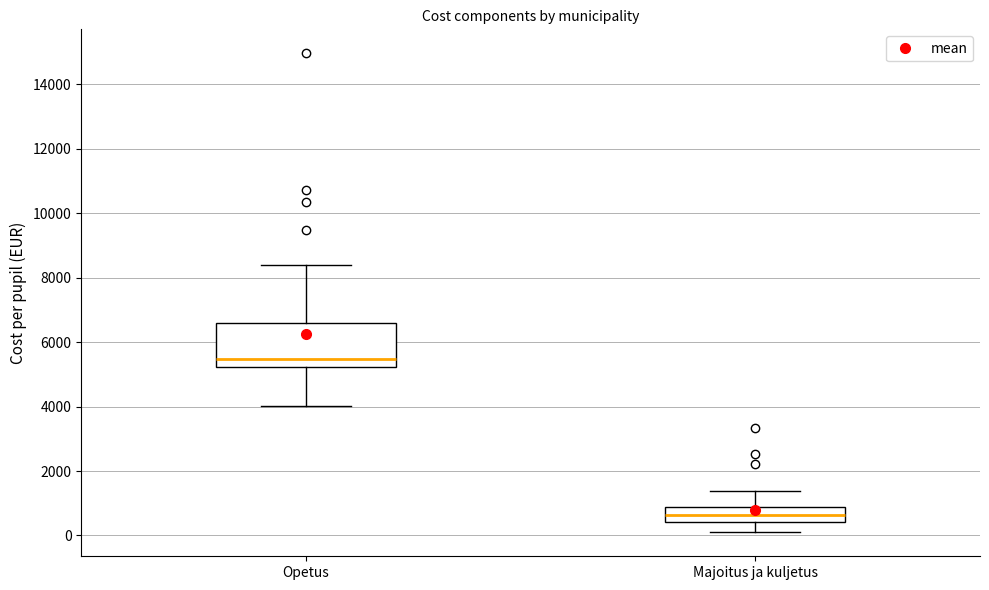

Reading left to right, transcribe this box plot: for each box, give where its median line is, the range the box spans, and where its two whiskers end, as read against the y-axis. The values are not printed on the chart, so give them approximately, as read against the axis.

Opetus: median 5400, box 5200 to 6600, whiskers 4000 to 8400
Majoitus ja kuljetus: median 600, box 400 to 800, whiskers 0 to 1400